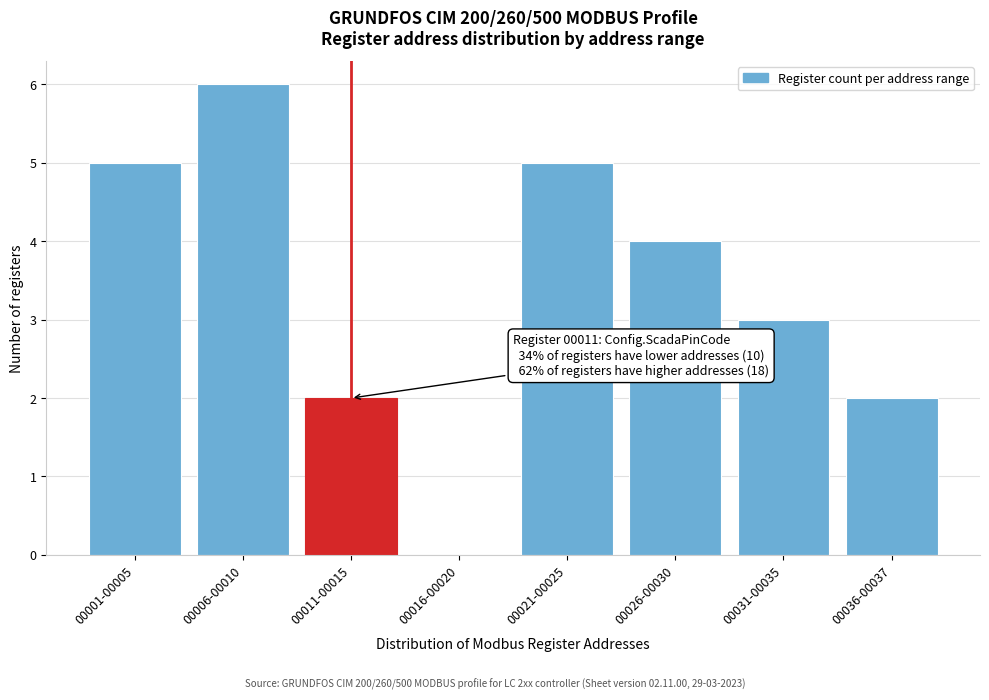

Reading left to right, what are all the values shown in this chart?

00001-00005=5	00006-00010=6	00011-00015=2	00016-00020=0	00021-00025=5	00026-00030=4	00031-00035=3	00036-00037=2